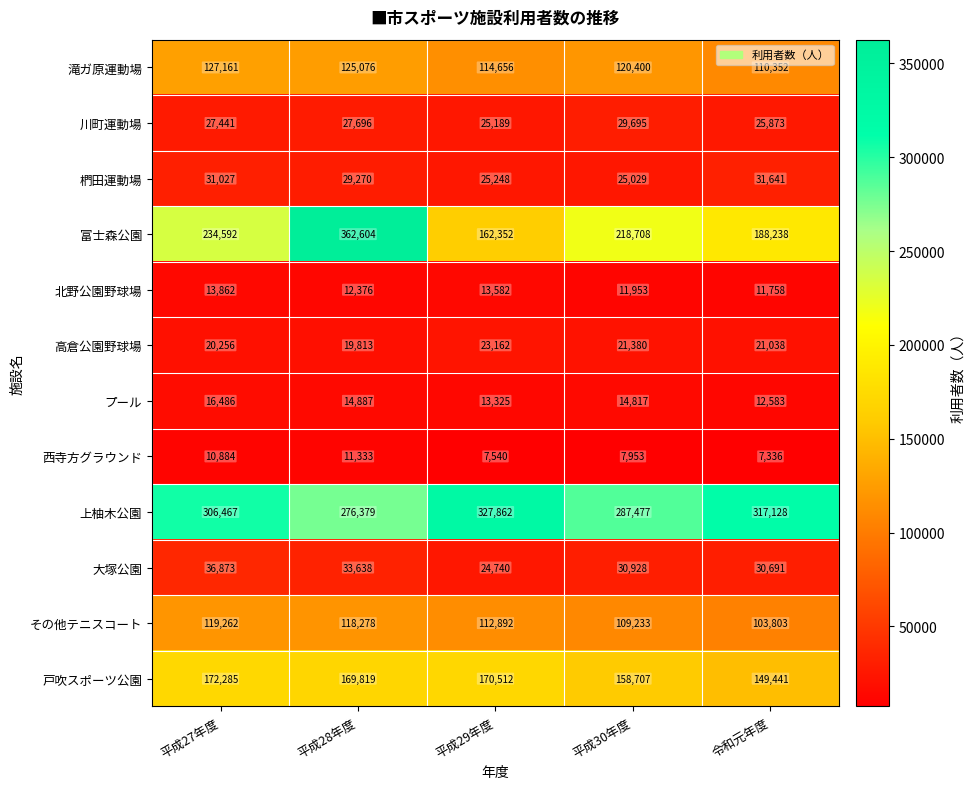

What value does the 滝ガ原運動場 series have at 平成30年度, to the nearest 50?

120400